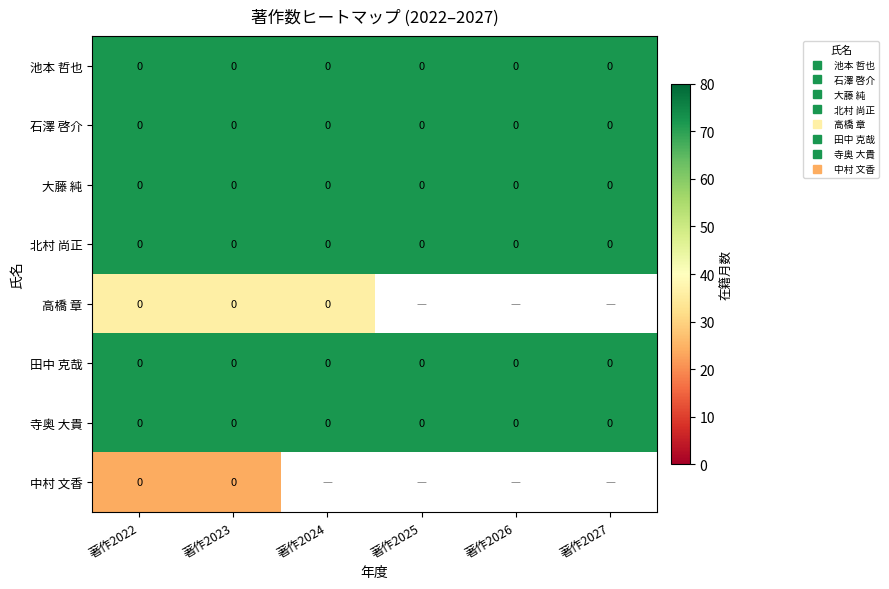

What is the total value across all series at 著作2022?

492.0